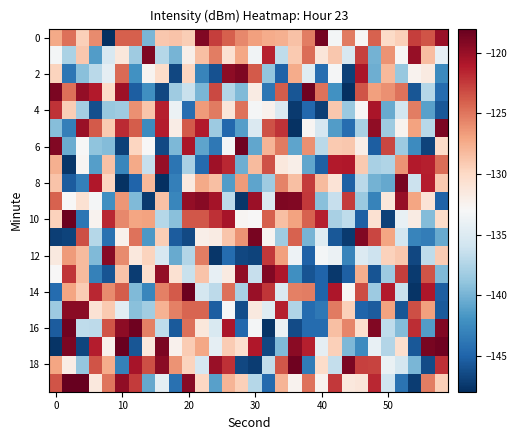

What is the minimum value shown in the chart?

-147.9